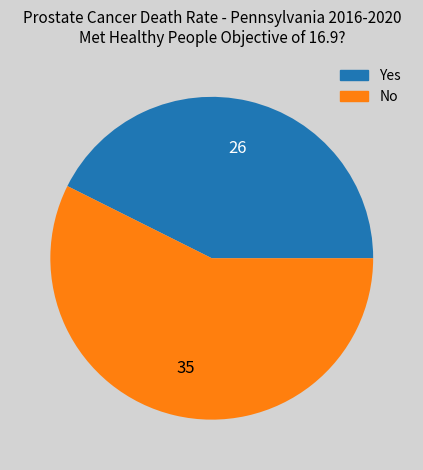

True or false: No accounts for 63% of the total.

False